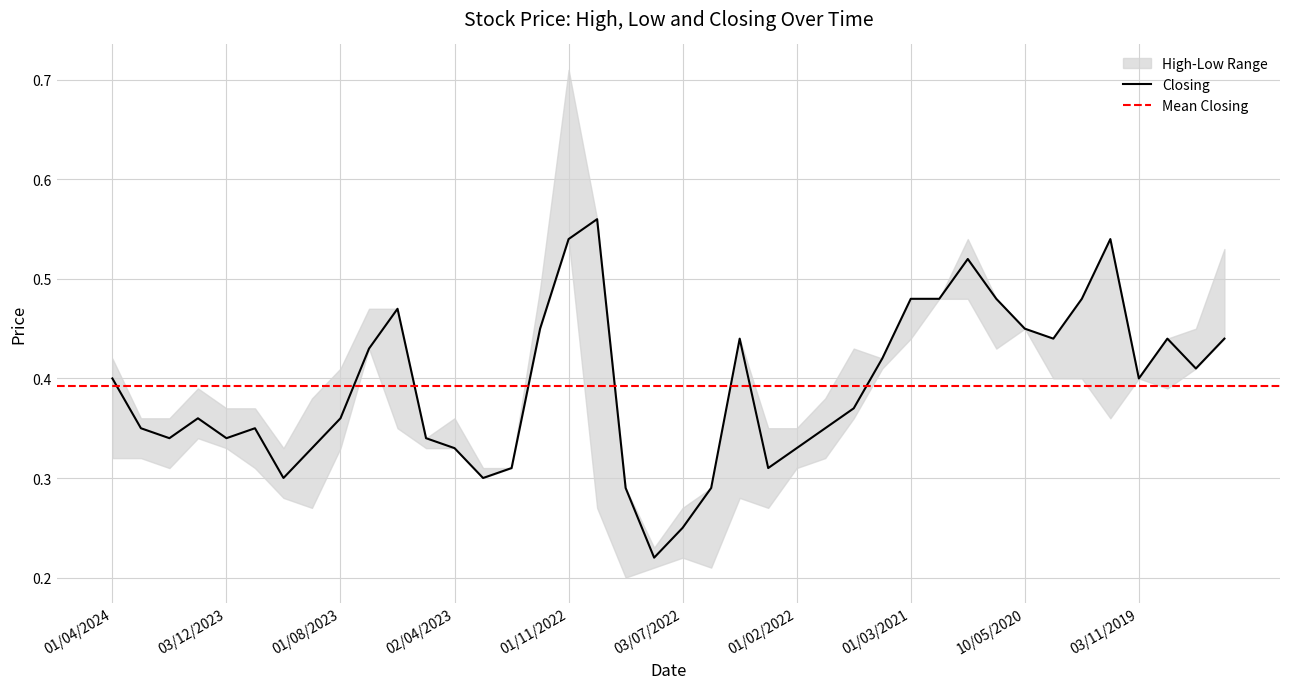

In High, how many points are lower than both neighbors (excluding endpoints)?

6